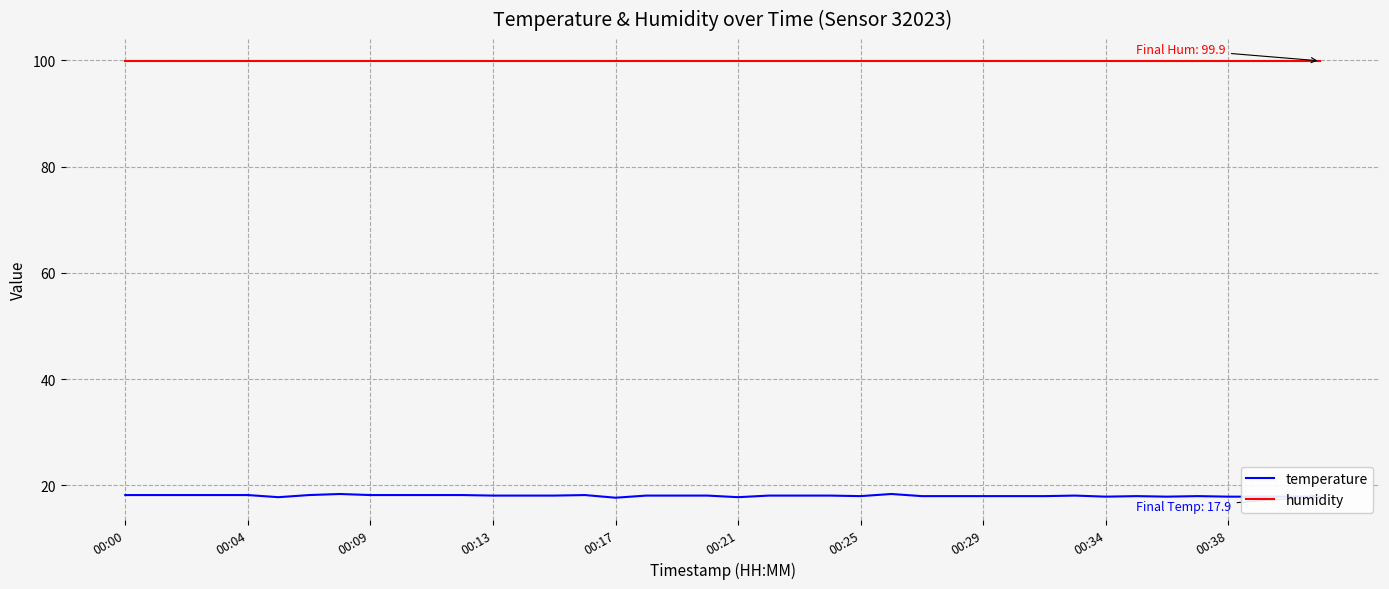

True or false: temperature and humidity cross at least once.

False